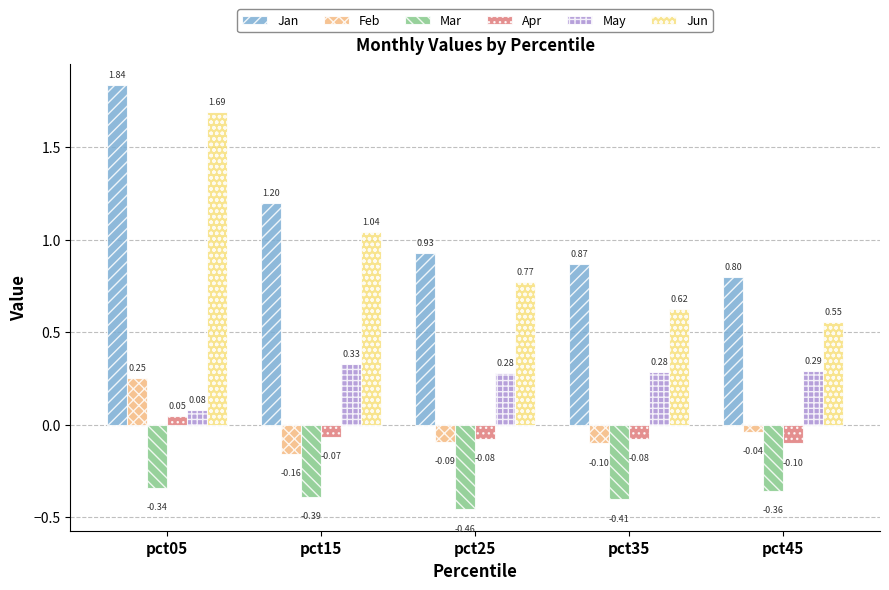

Which series has the widest spread of values?

Jun